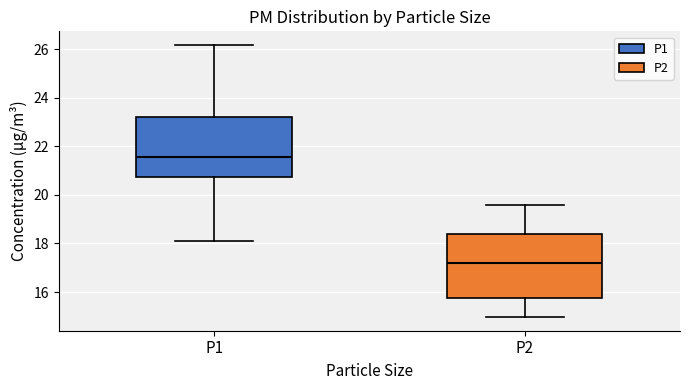

Where does the median line of the box for P2 sit on the y-axis? The values are not printed on the chart, so give them approximately, as read against the axis.

17.2